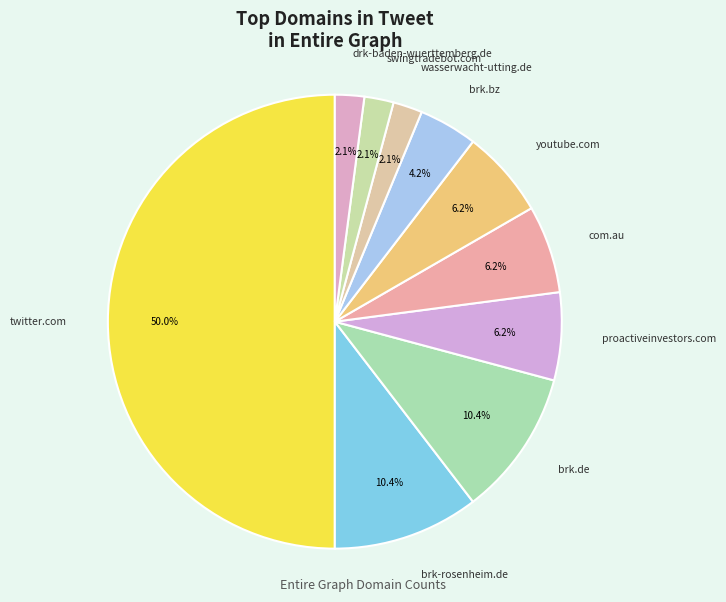

To the nearest percent, what is the difference between the largest and smallest slice percentages?

48%